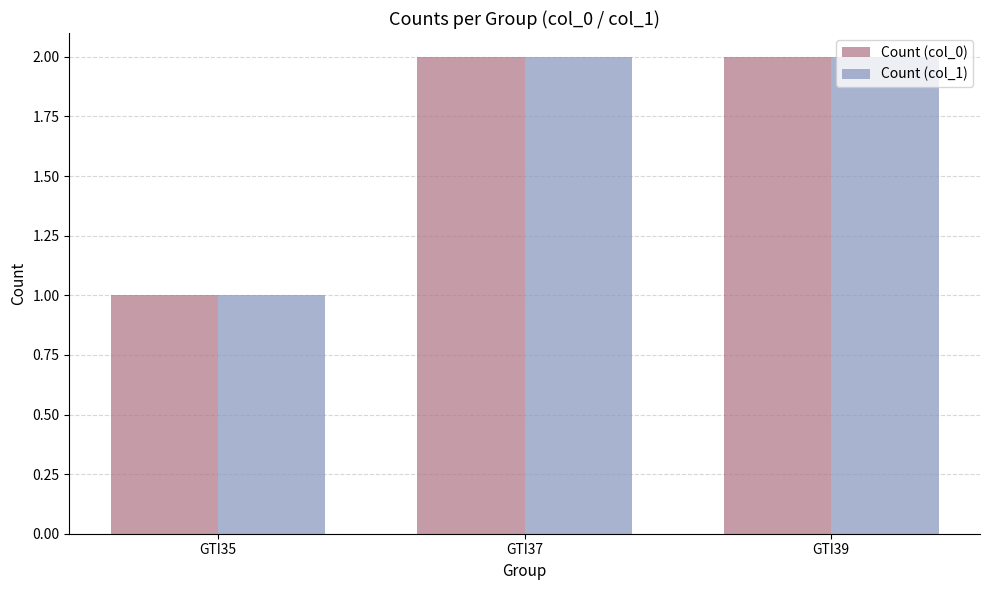

What is the difference between the maximum and minimum values in the Count (col_1) series?

1